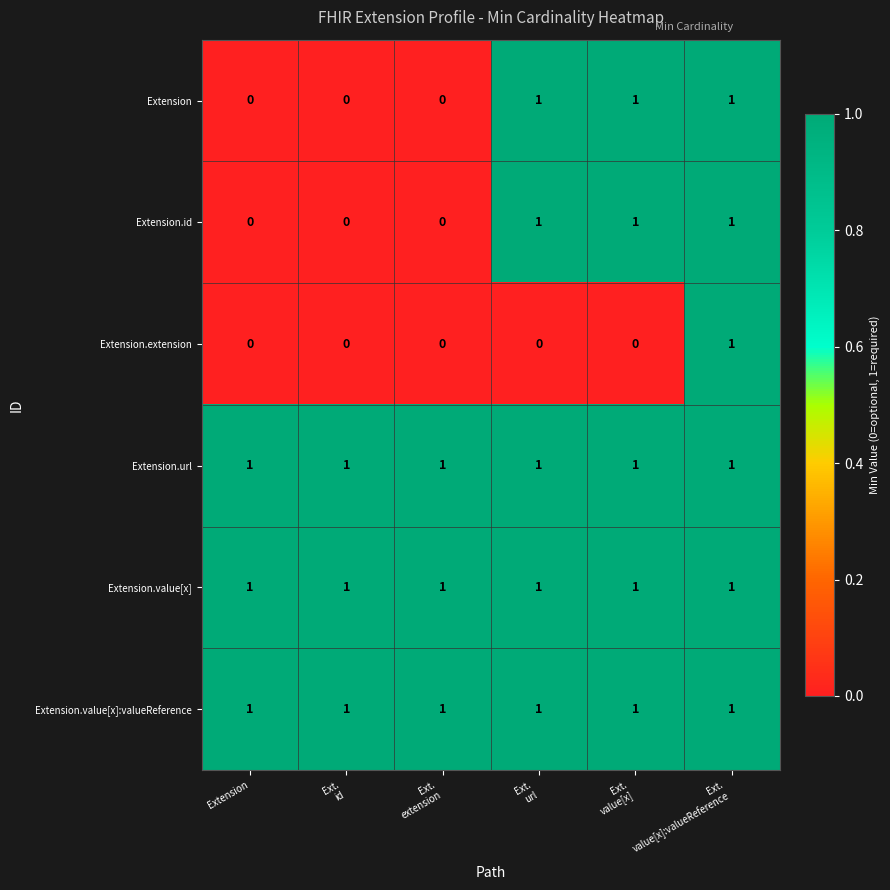

At how many categories does at least one series exceed 0?

6